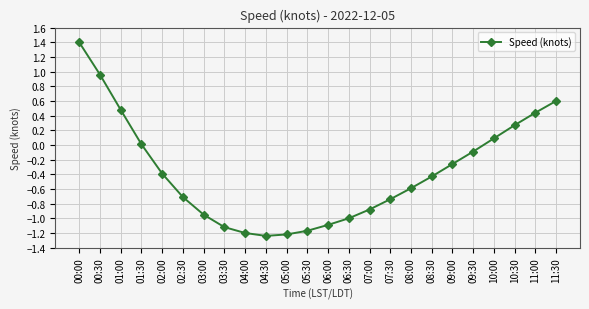

Where does the data first go above 0?

00:00